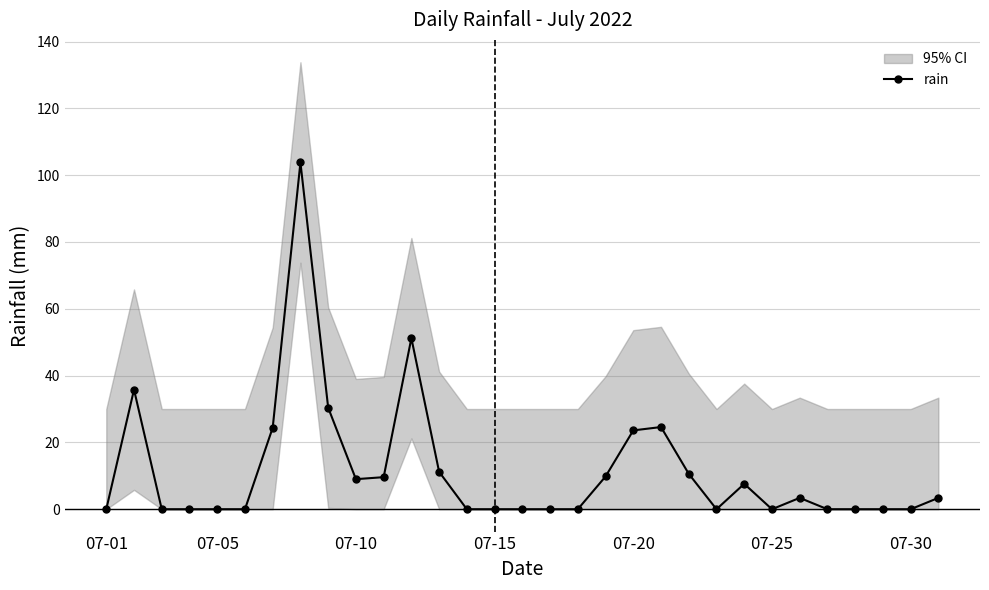

Reading left to right, list all the values displayed in this chart.

0.0	35.8	0.0	0.0	0.0	0.0	24.4	103.8	30.4	9.0	9.6	51.2	11.2	0.0	0.0	0.0	0.0	0.0	9.8	23.6	24.6	10.6	0.0	7.6	0.0	3.4	0.0	0.0	0.0	0.0	3.4